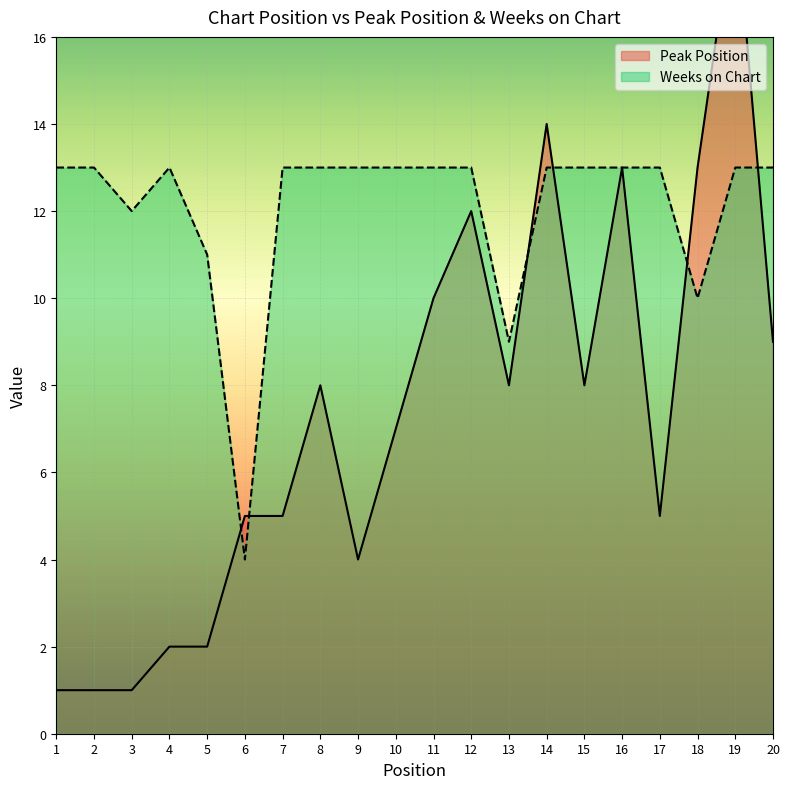

Is it true that Peak Position equals 4 at 13?

False